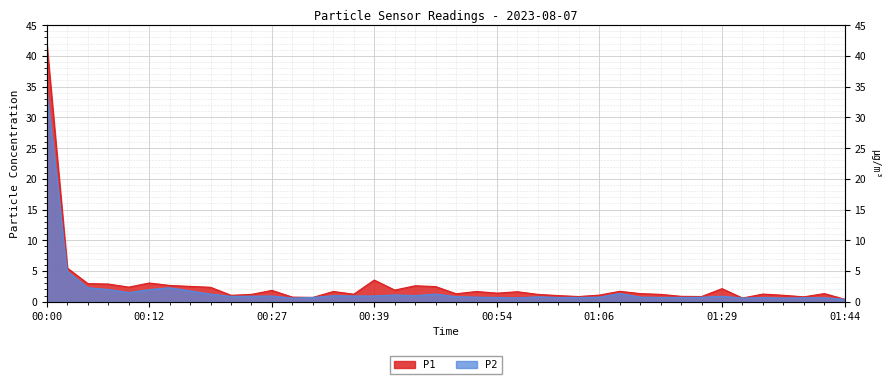

The value of P2 at 00:49 is 0.5. True or false?

False